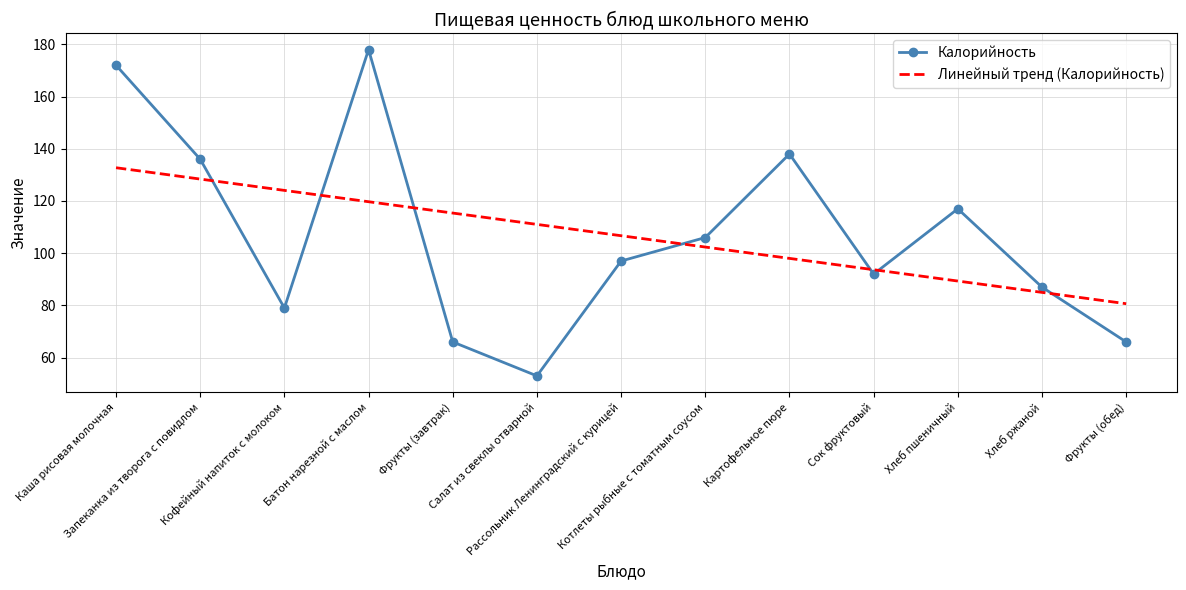

Which series changed the most between Запеканка из творога с повидлом and Сок фруктовый?

Калорийность